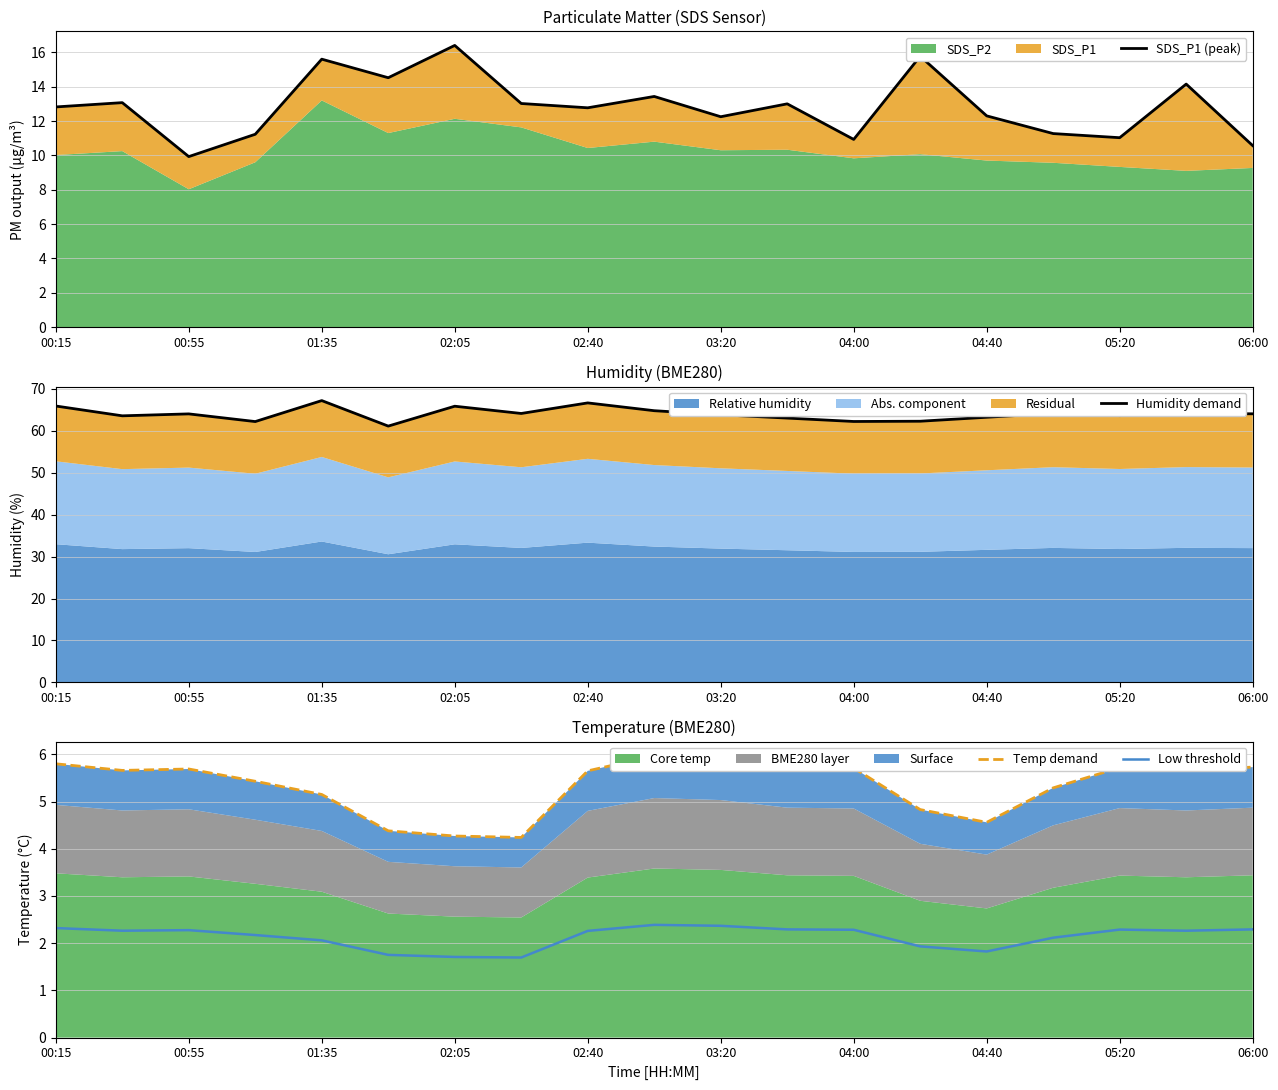

What is the minimum value for Low threshold?

1.7